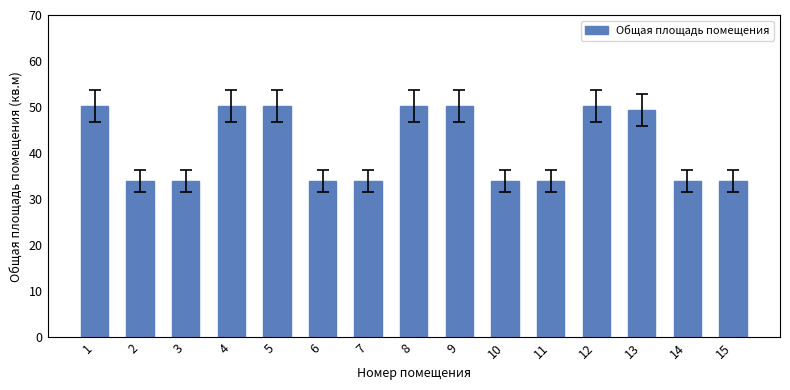

What is the difference between the values at 10 and 4?

16.4